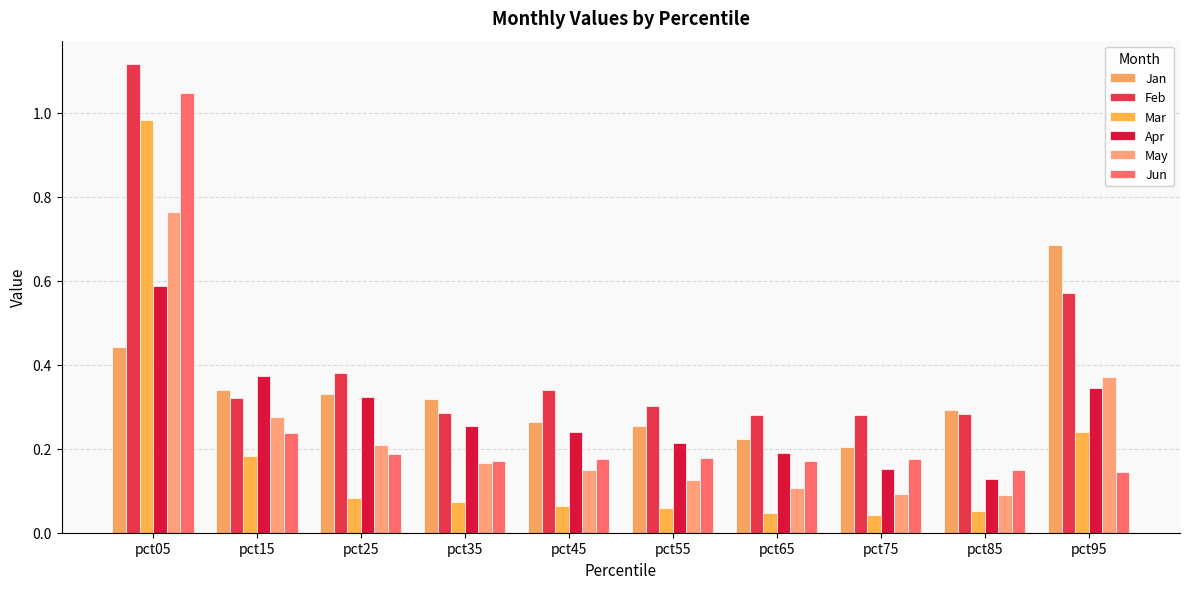

What is the total value across all series at pct55?

1.1